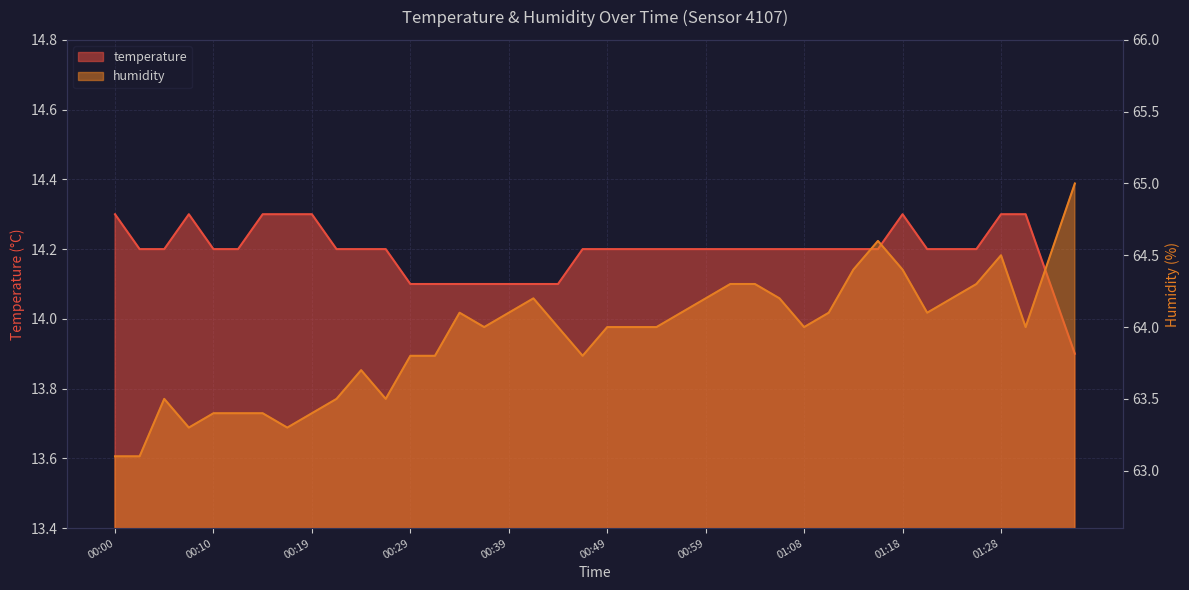

The value of humidity at 01:03 is 64.3. True or false?

True